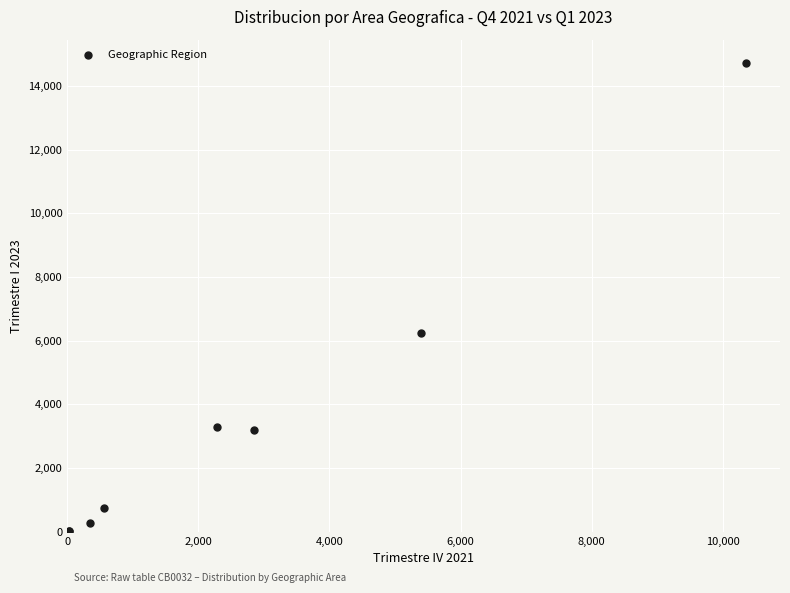

What Y value in the scatter plot is closest to 7363?

6244.9